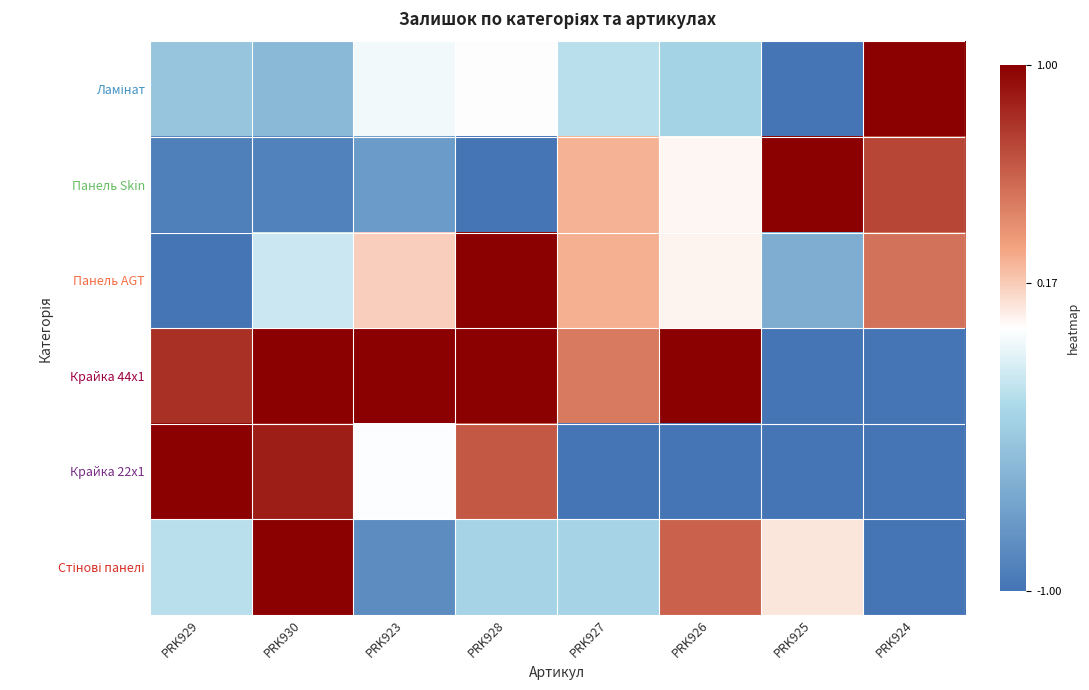

At how many categories does at least one series exceed 0?

8